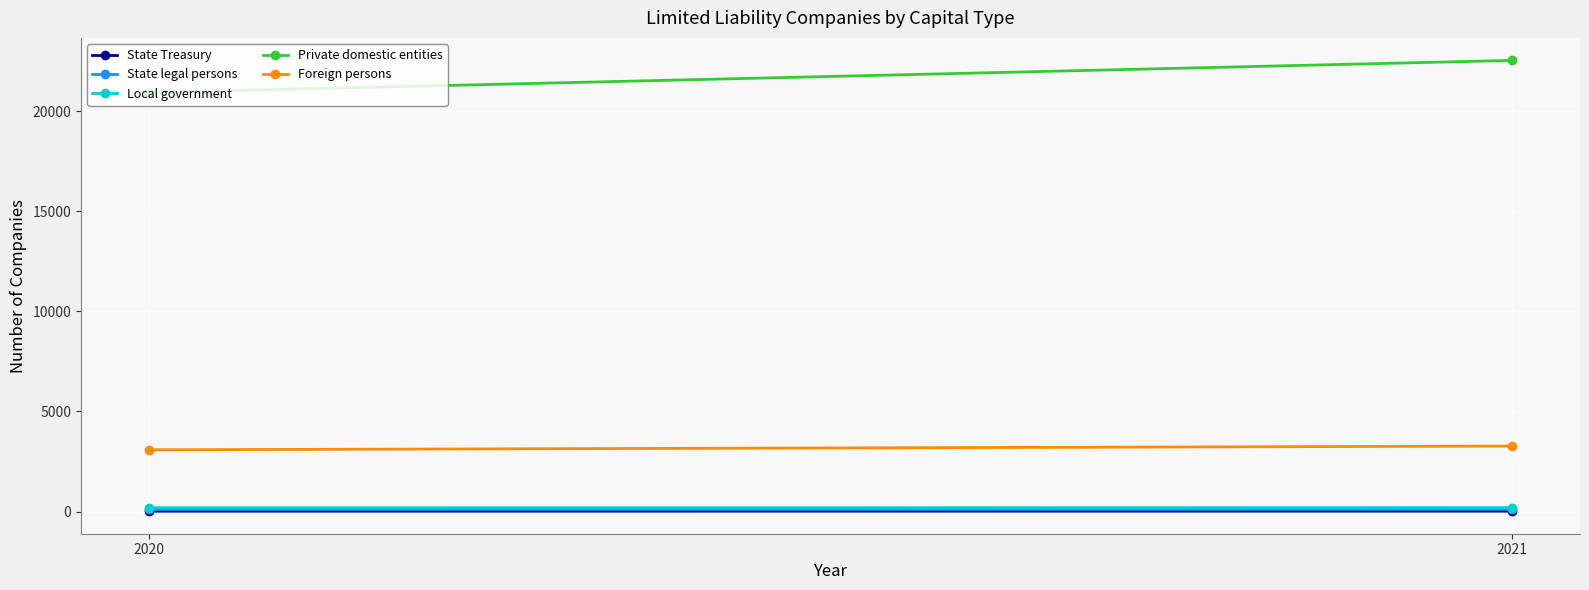

Which series has the largest total across all categories?

Private domestic entities